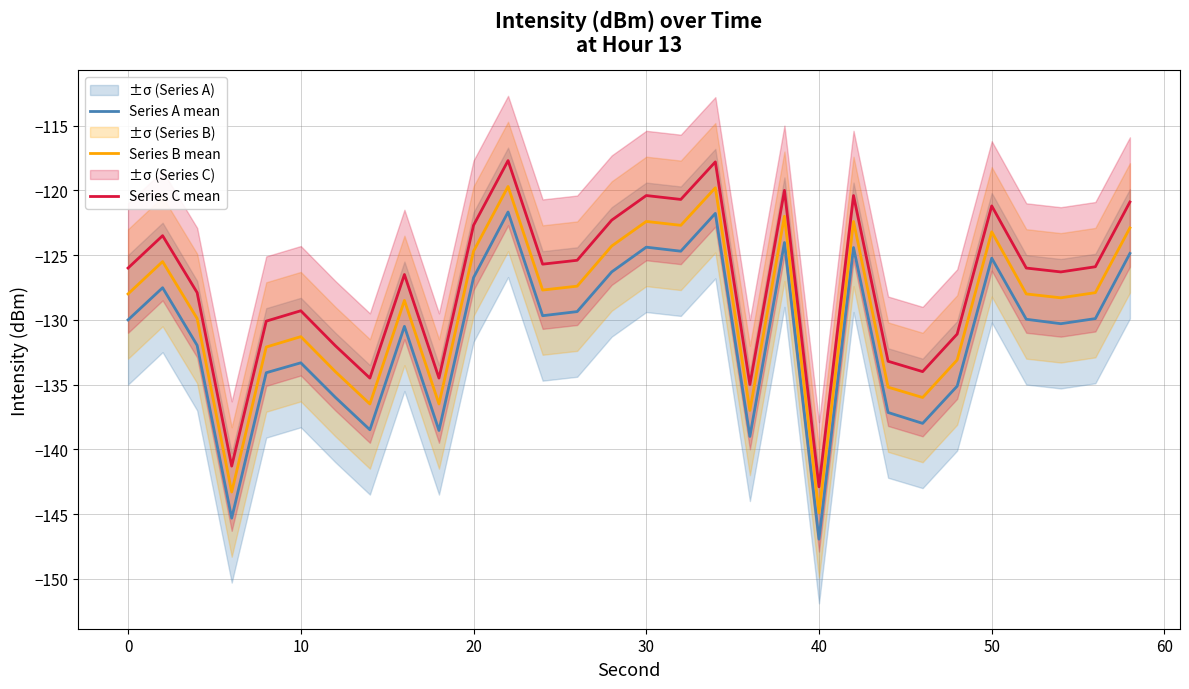

What is the difference between the second highest and second lowest values in the Series A mean series?

23.5